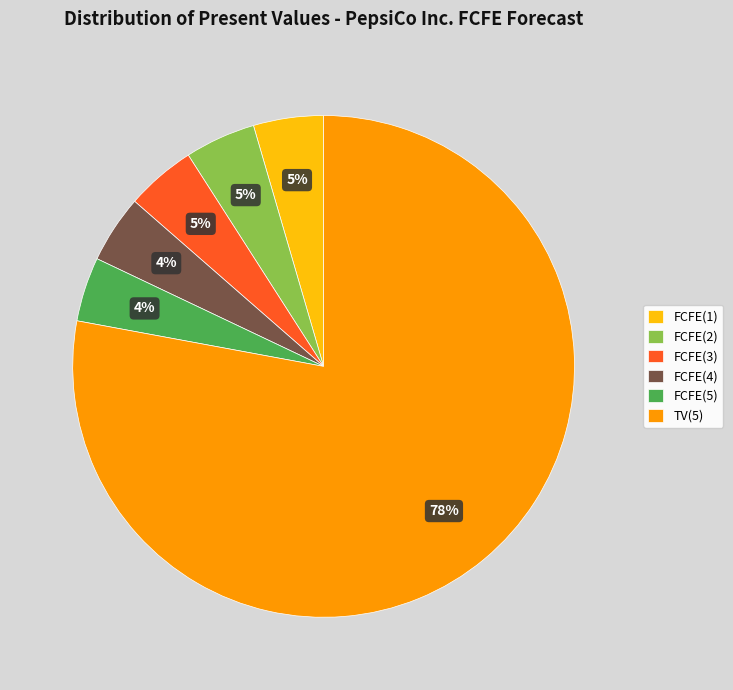

Approximately how many times larger is the value at FCFE(1) compared to TV(5)?

0.1